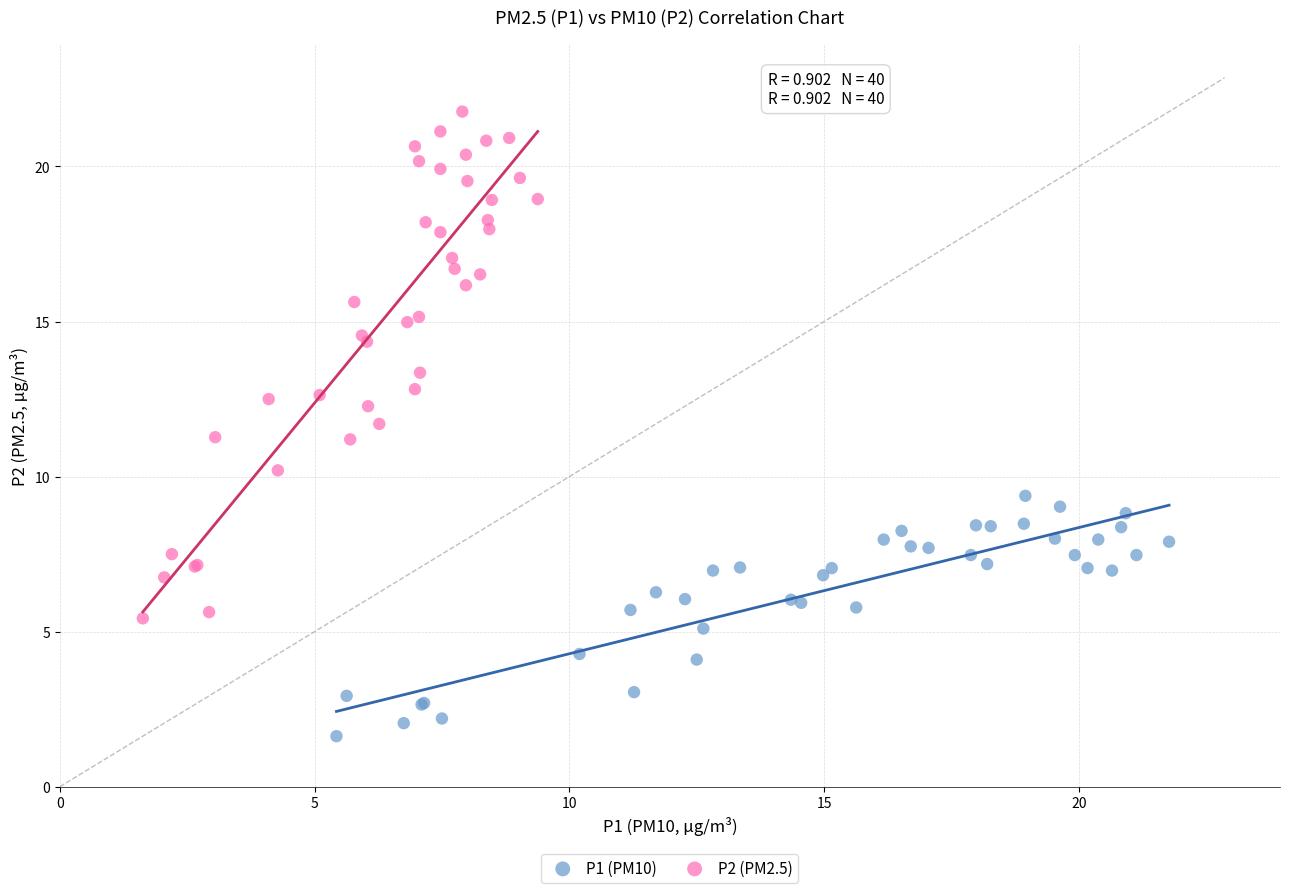

Which series contains the highest Y value?

P2 (PM2.5)